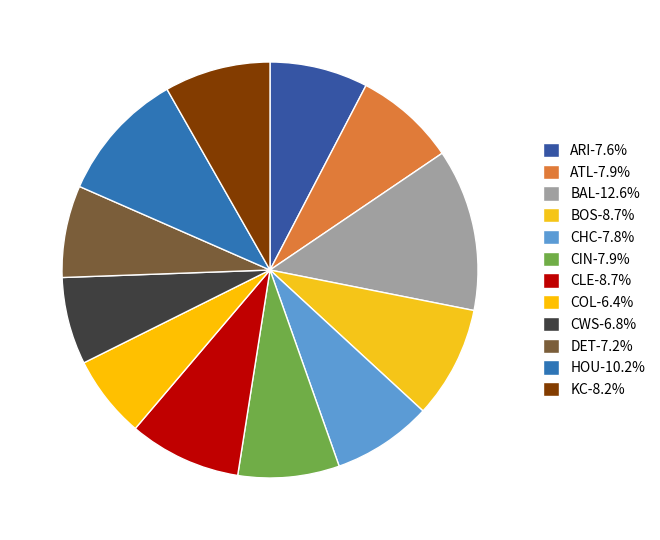

Count the number of slices in the pie.

12